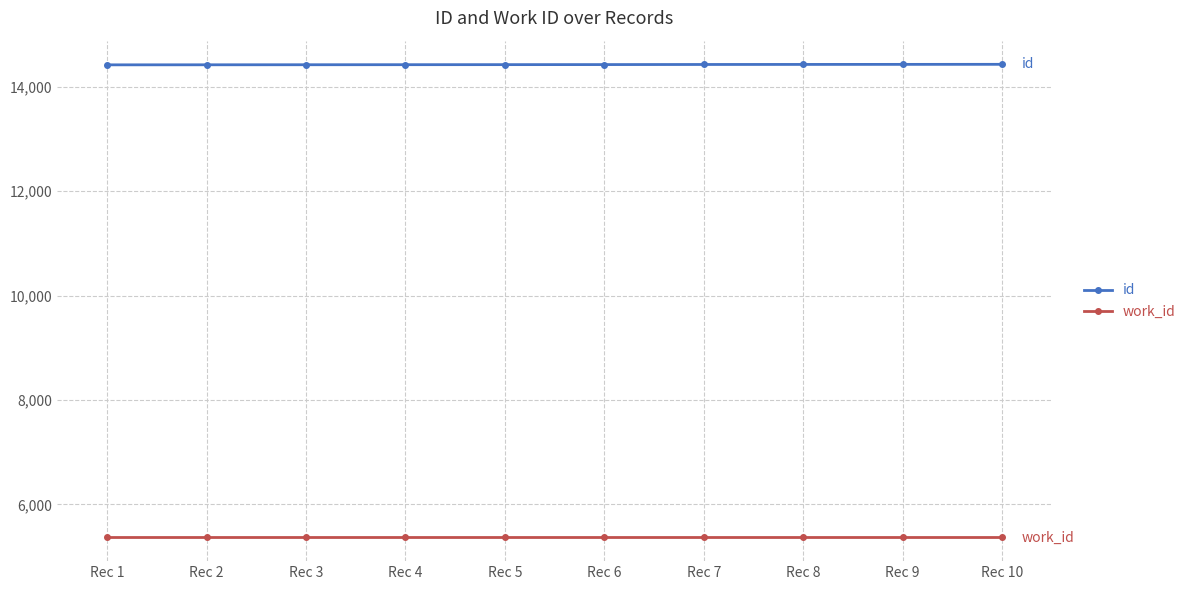

What is the sum of the work_id values at Rec 3 and Rec 2?

10732